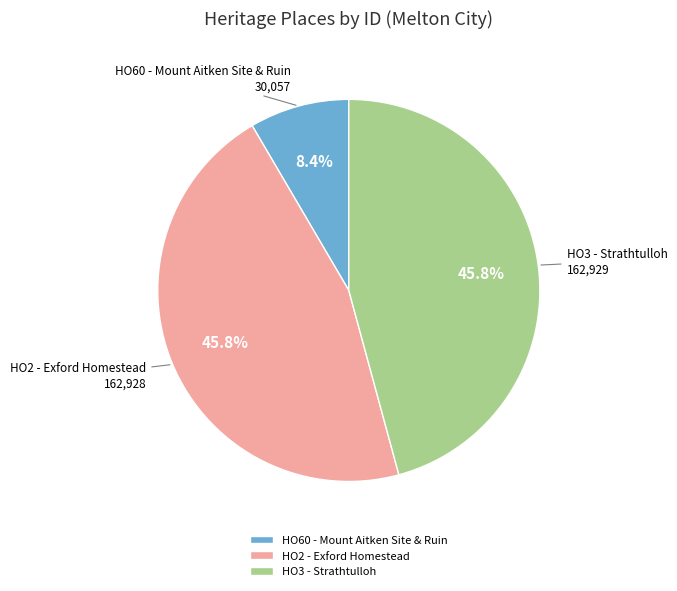

Count the number of slices in the pie.

3